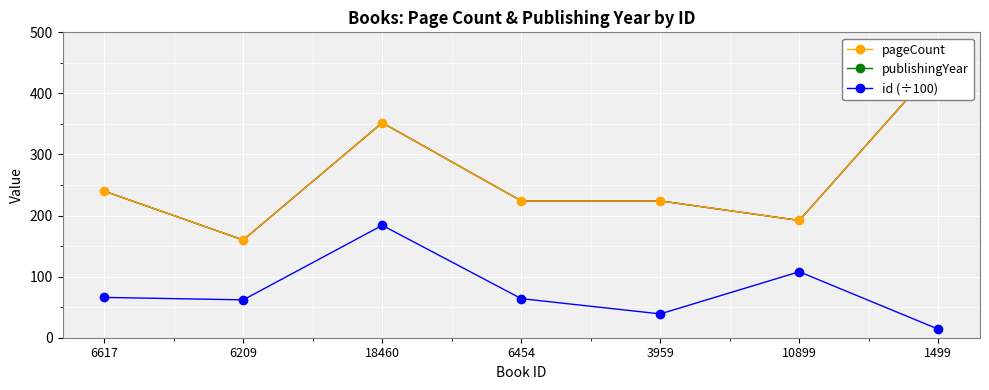

At which category does pageCount reach its first local peak?

18460